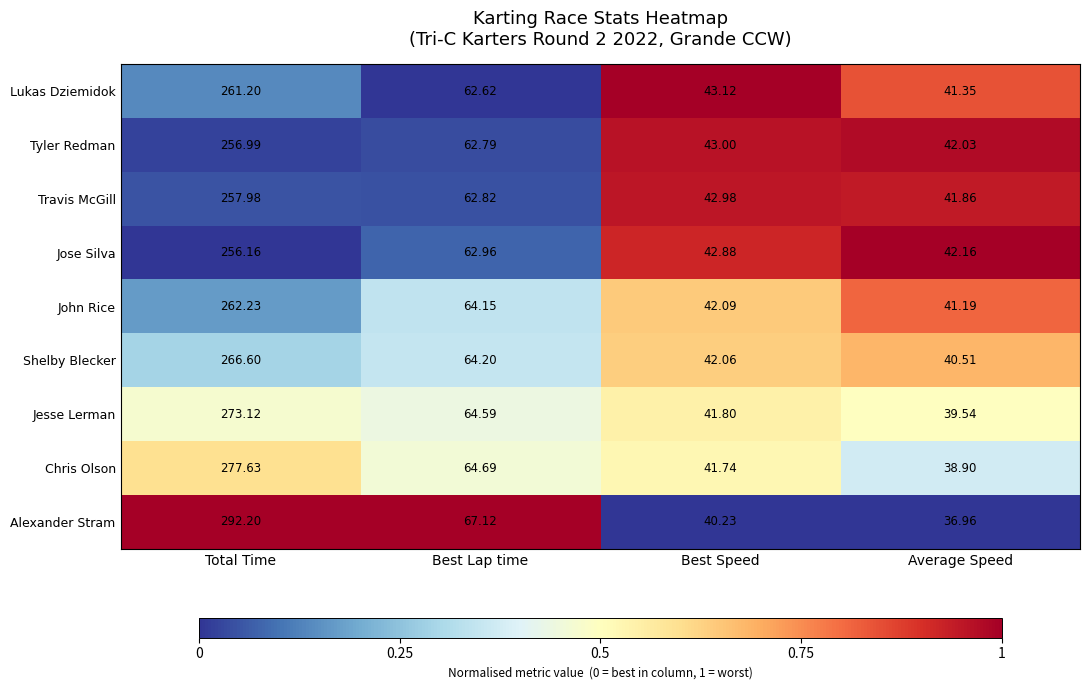

Which series has the largest total across all categories?

Alexander Stram